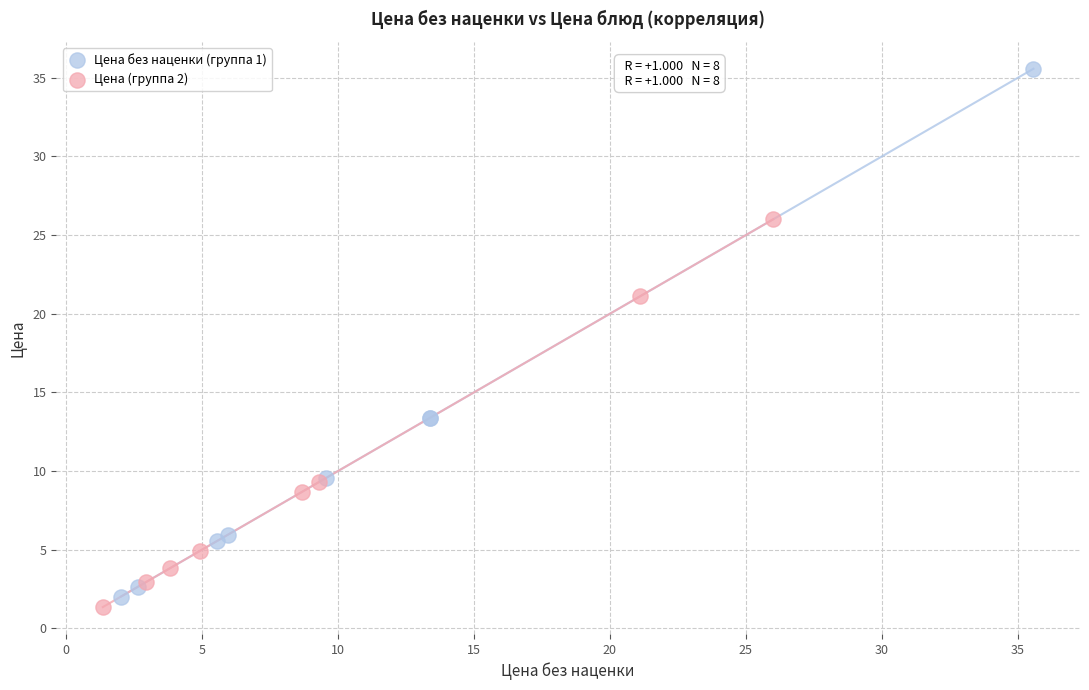

Which series has the largest Y range (max minus min)?

Цена без наценки (группа 1)